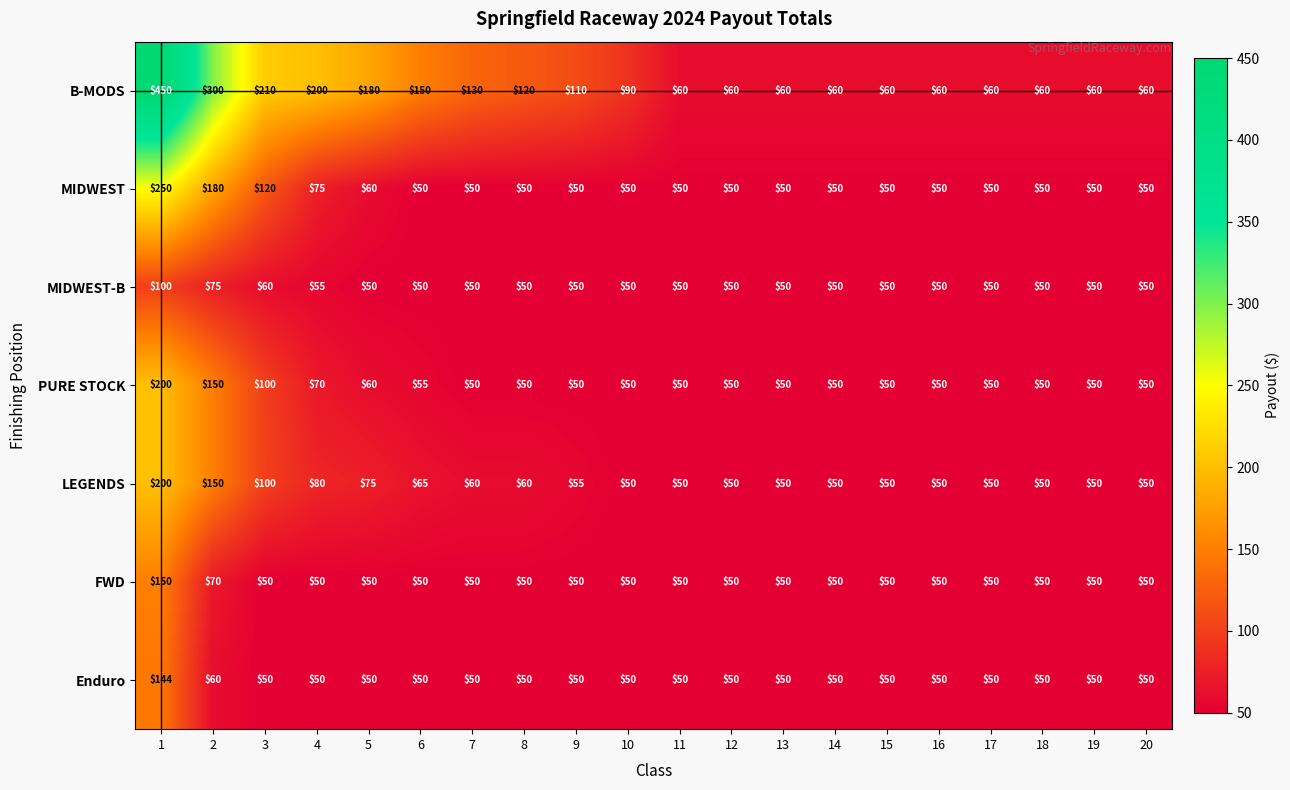

What is the sum of all PURE STOCK values?

1335